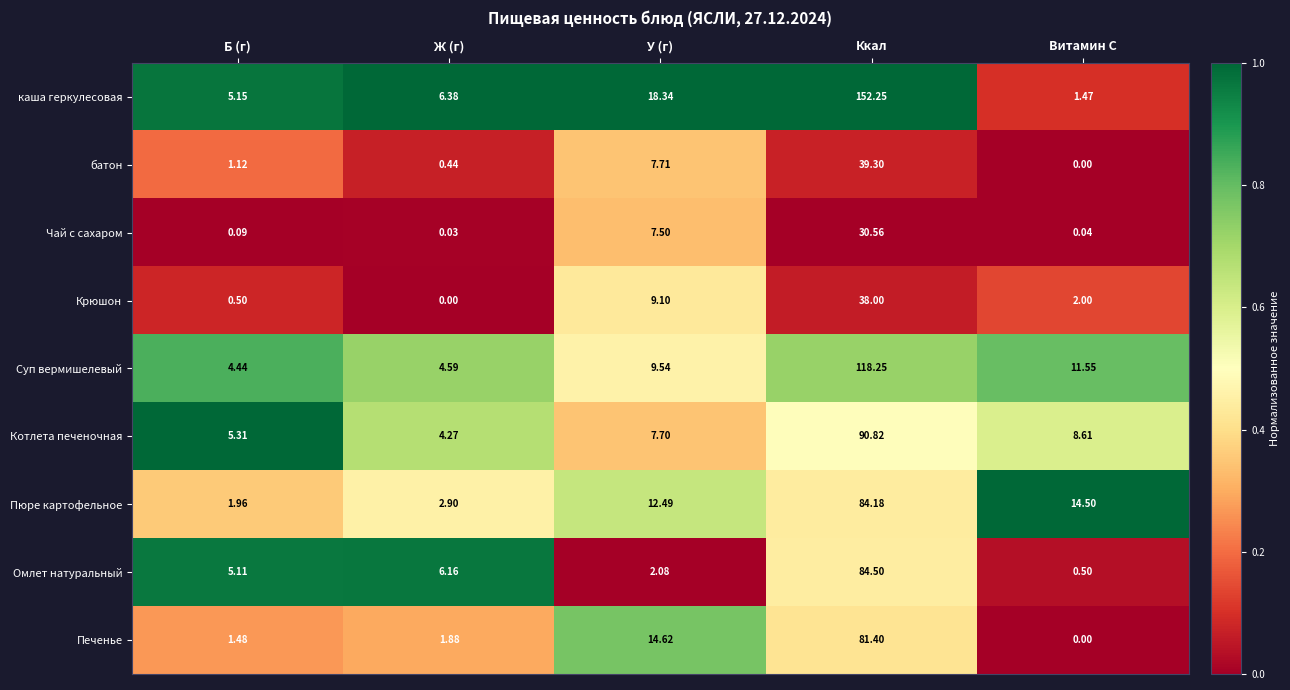

Where is Чай с сахаром nearest to the value 15?

У (г)